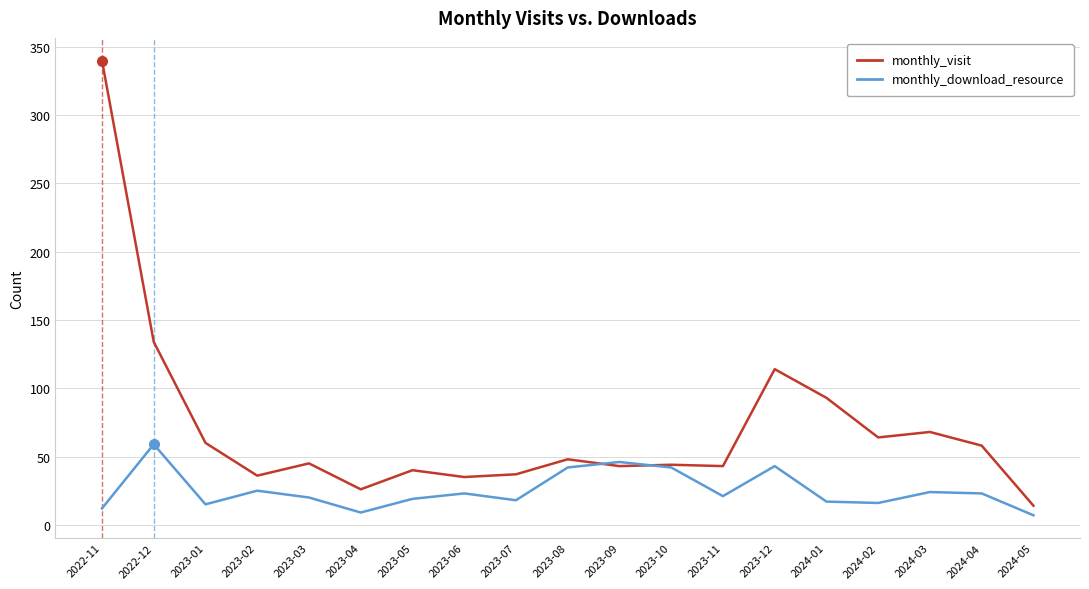

How many times do monthly_download_resource and monthly_visit cross each other?

2